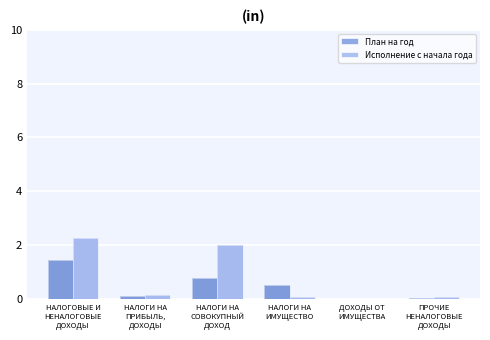

What are all the series names shown in the legend?

План на год, Исполнение с начала года